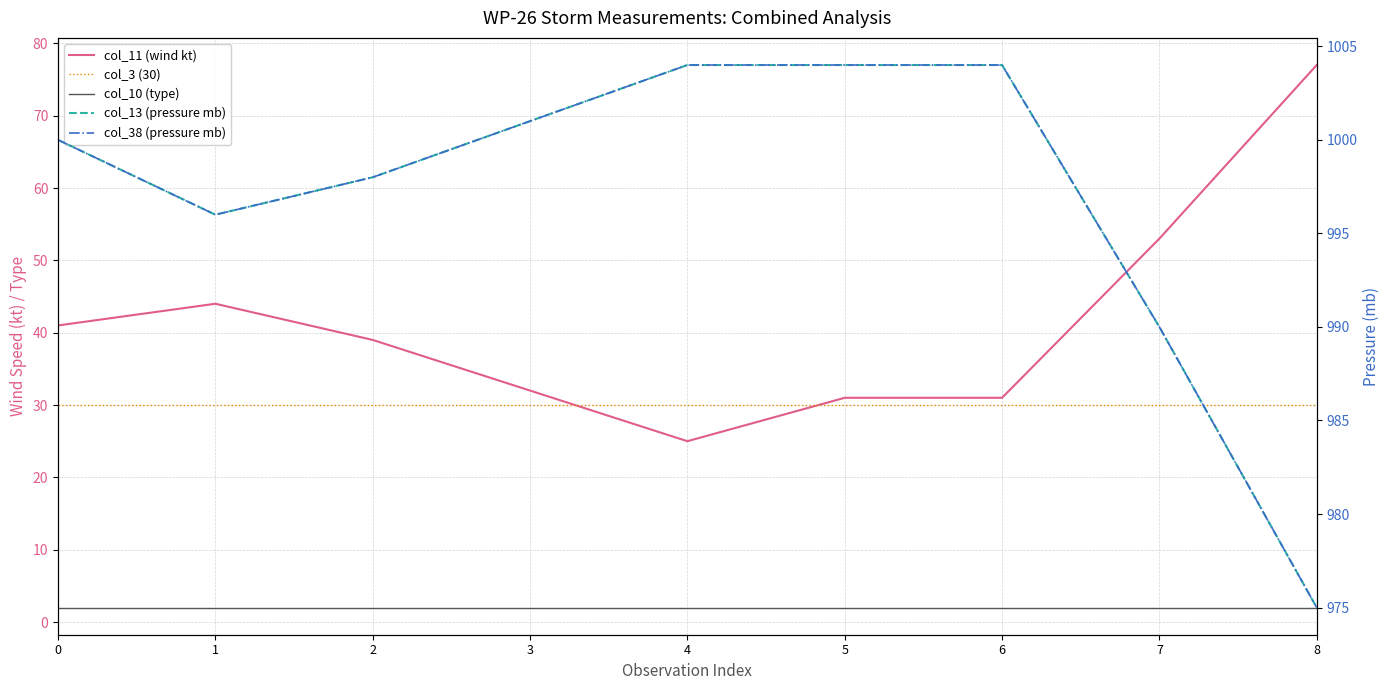

How many values in the col_11 (wind kt) series are below 39?

4